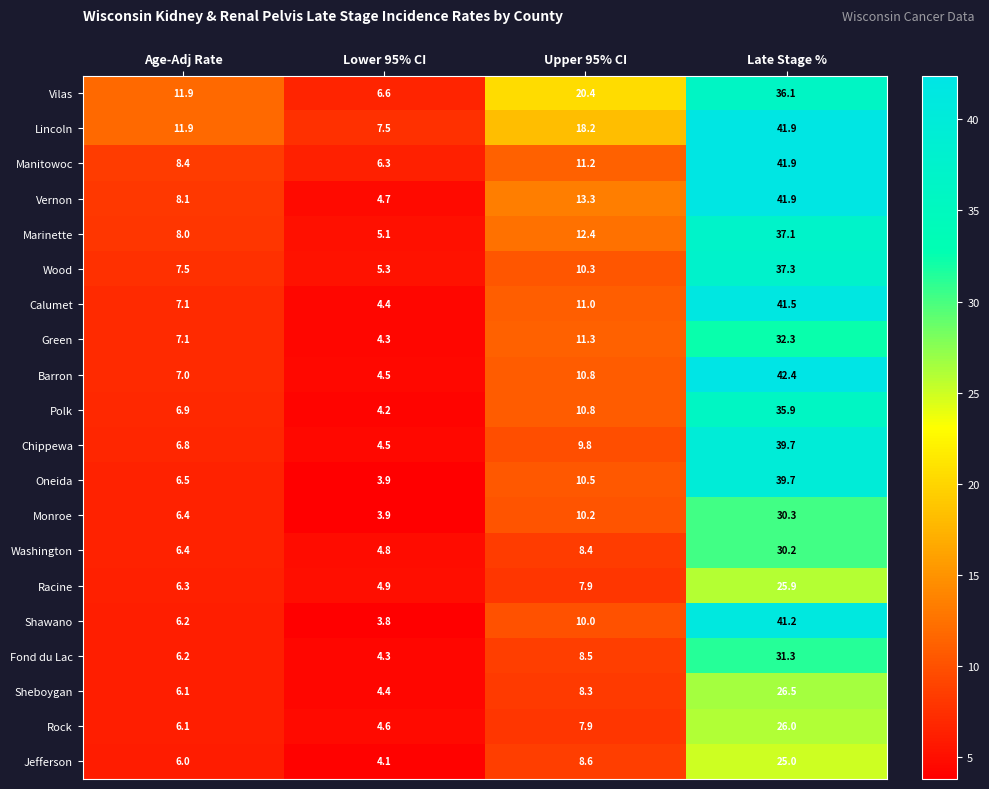

Between Age-Adj Rate and Lower 95% CI, which series saw the biggest shift?

Vilas